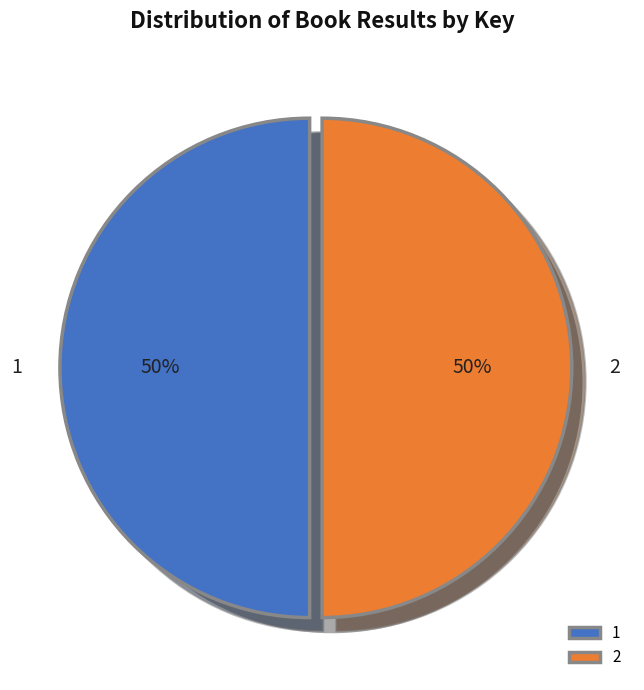

What portion of the pie excludes 2?

50.0%